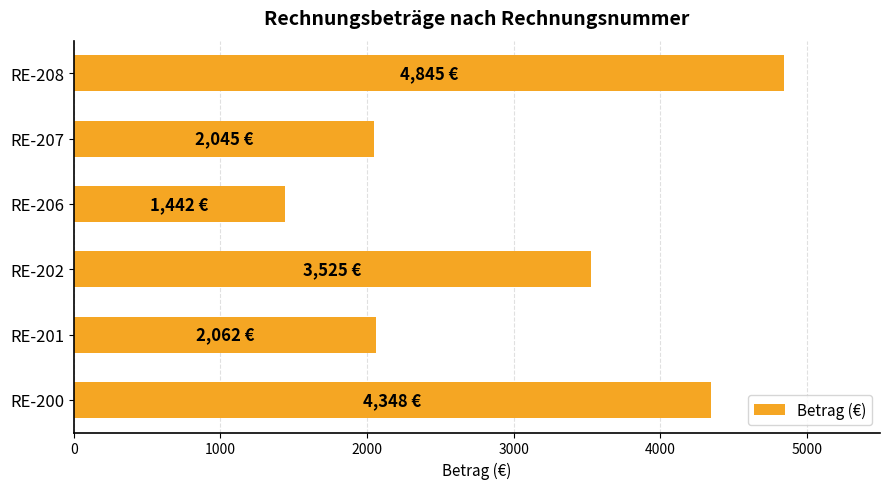

What is the greatest value displayed?

4845